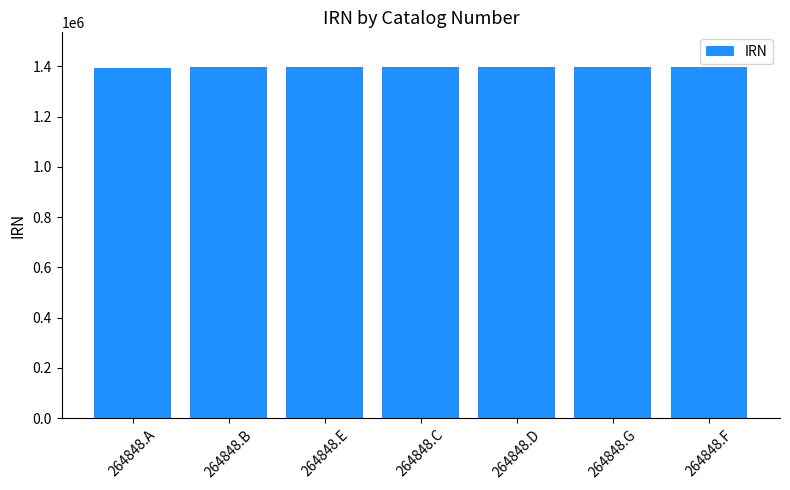

What is the maximum value shown in the chart?

1396188